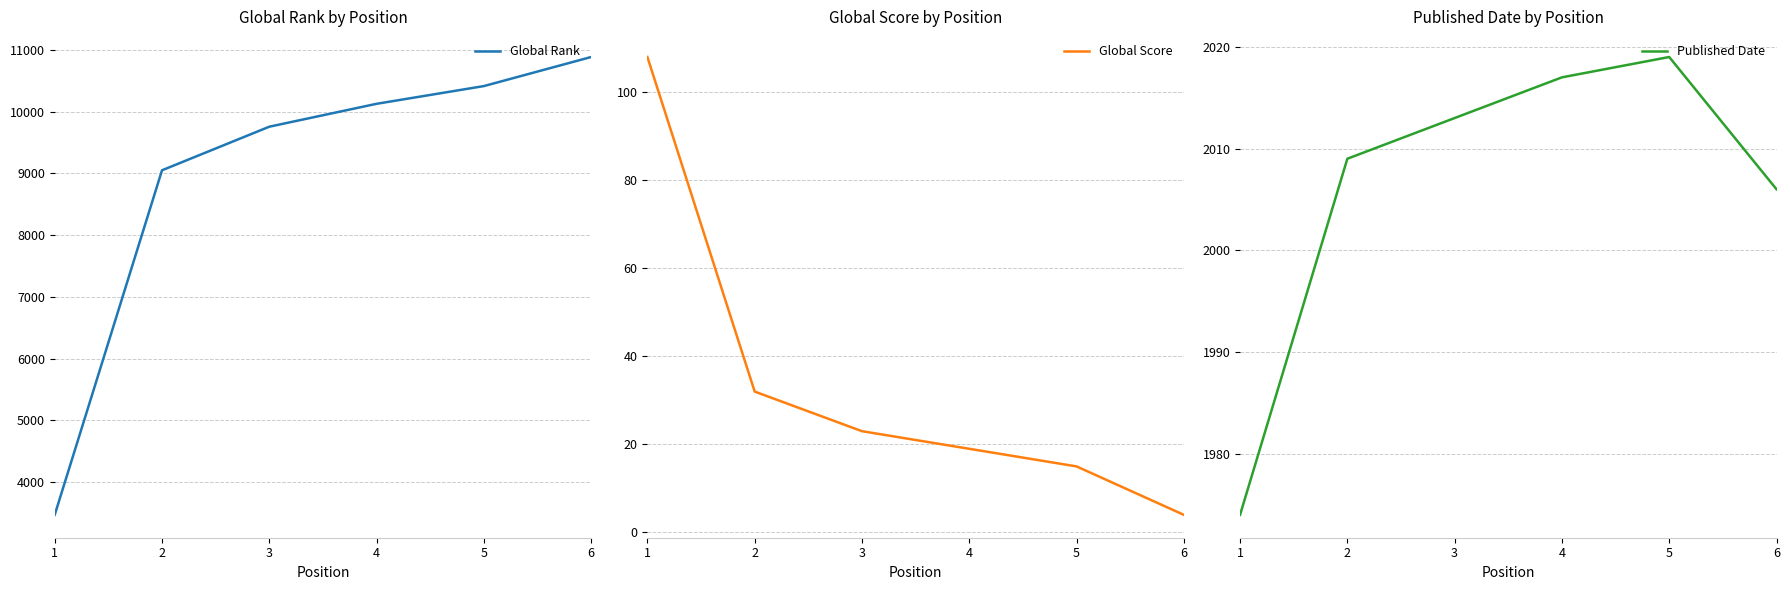

At which category is the sum across all series the highest?

6